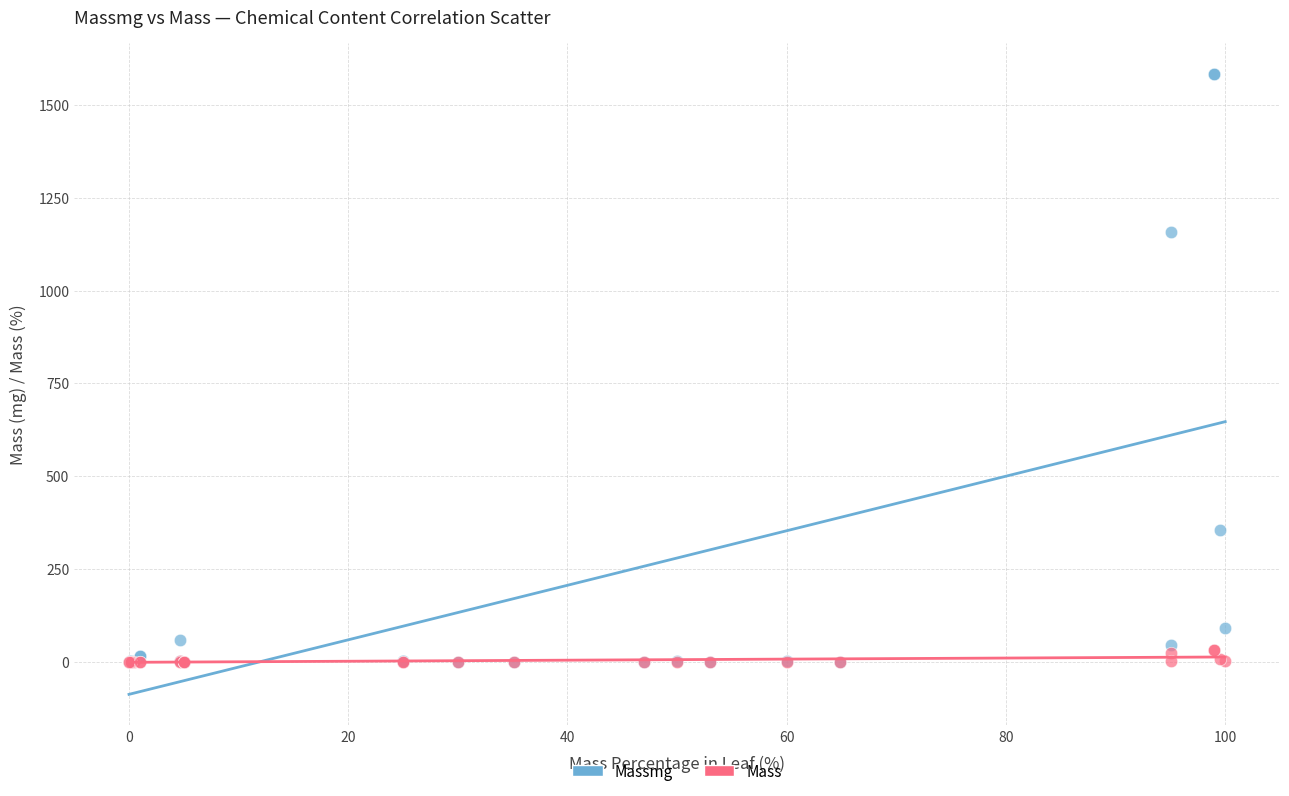

Across all series, what Y value is closest to 792?

1158.3